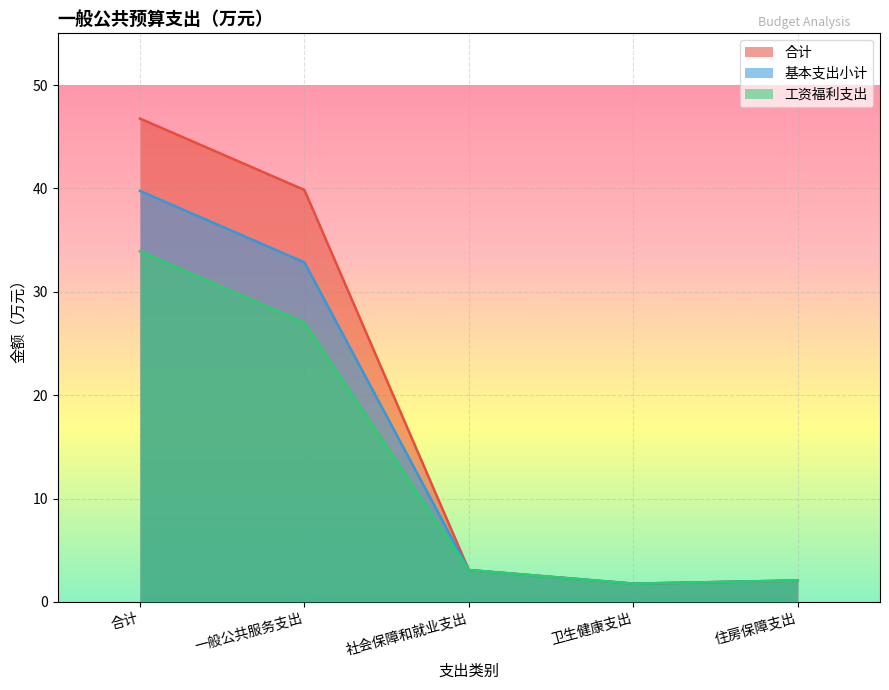

Reading left to right, extract all data points from this chart.

合计: 合计=46.8	一般公共服务支出=39.8	社会保障和就业支出=3.1	卫生健康支出=1.8	住房保障支出=2.1
基本支出小计: 合计=39.8	一般公共服务支出=32.8	社会保障和就业支出=3.1	卫生健康支出=1.8	住房保障支出=2.1
工资福利支出: 合计=33.9	一般公共服务支出=27.0	社会保障和就业支出=3.1	卫生健康支出=1.8	住房保障支出=2.1